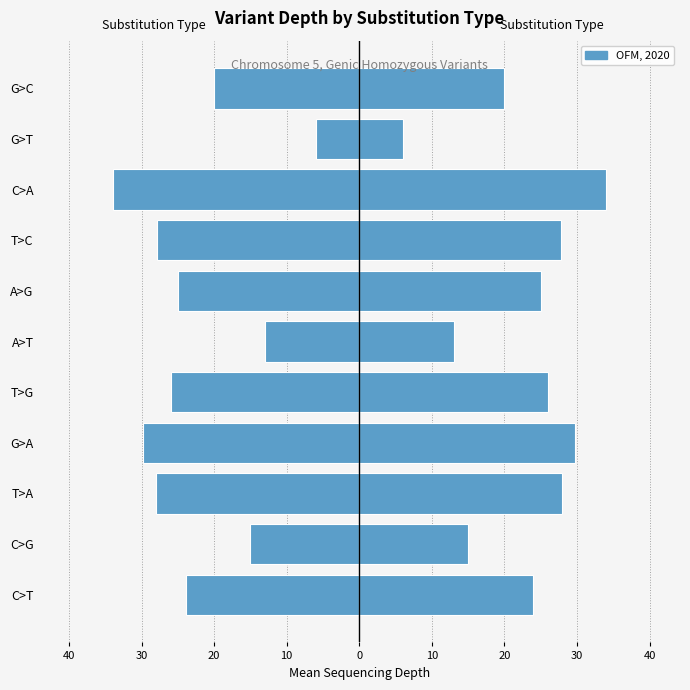

How many values in the Mean Depth series are below 25?

5